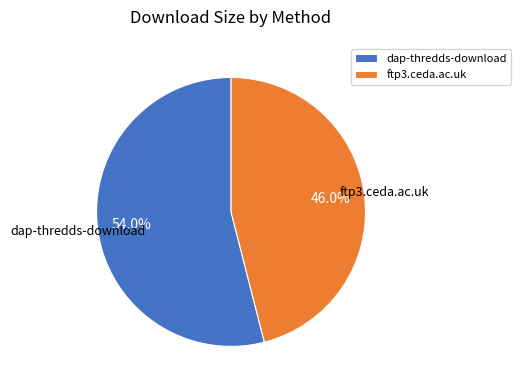

Which slice is the smallest?

ftp3.ceda.ac.uk